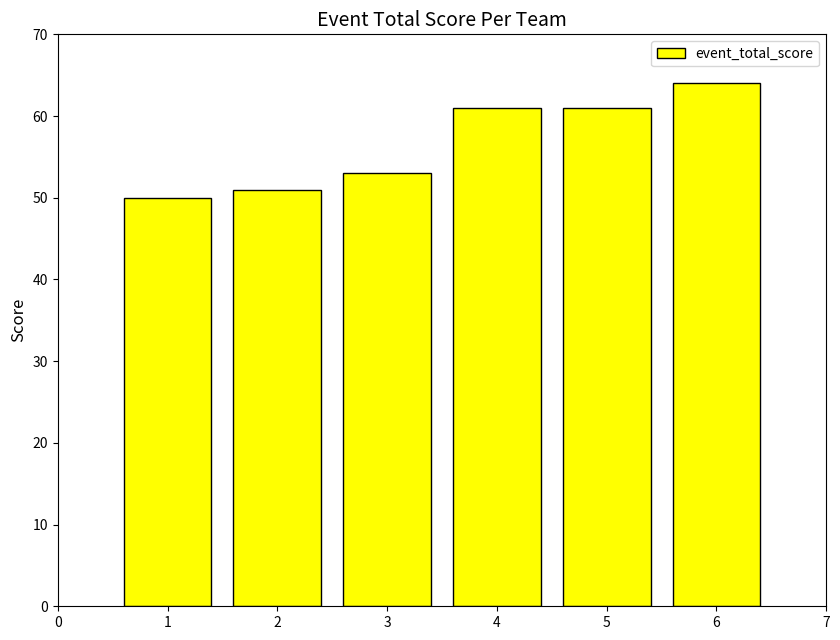

Reading right to left, list all the values displayed in this chart.

64	61	61	53	51	50